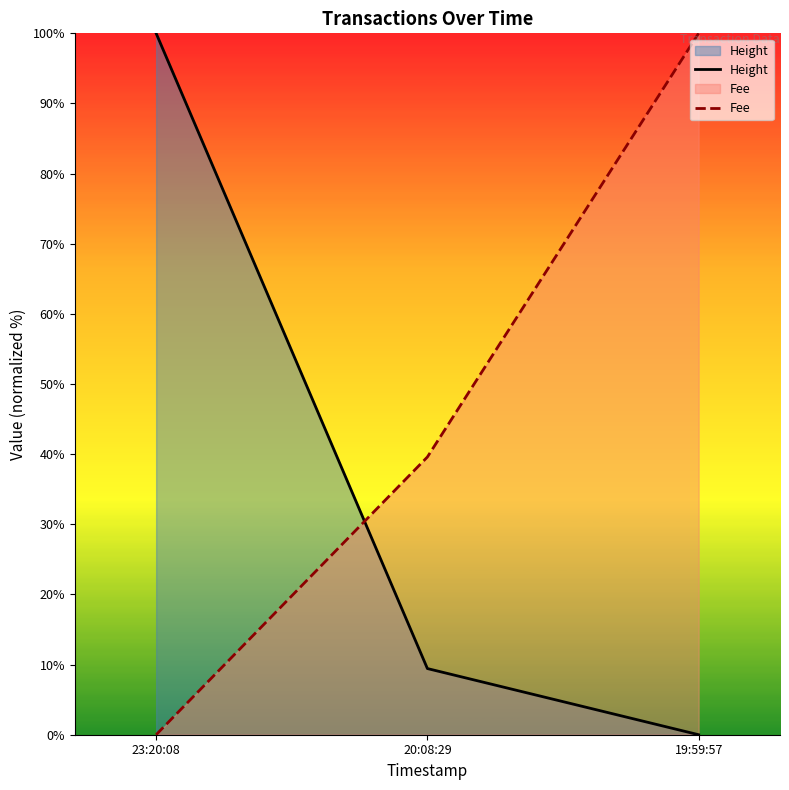

Which series has the largest total across all categories?

Fee